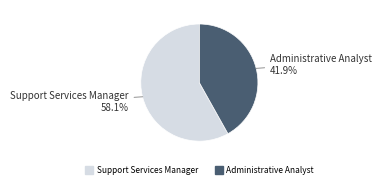

What is the largest slice in the pie chart?

Support Services Manager